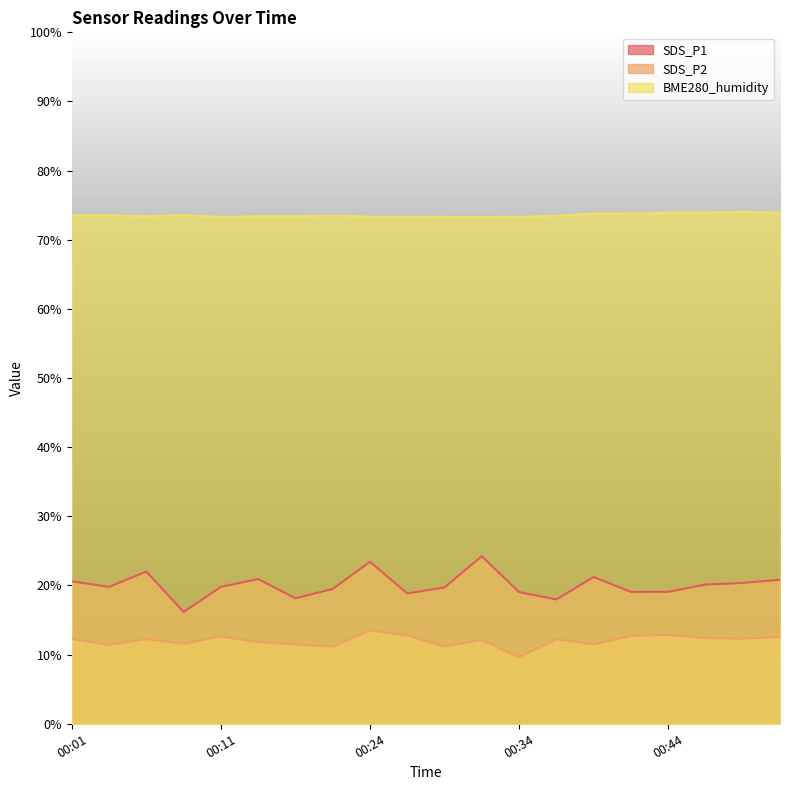

The value of BME280_humidity at 00:04 is 114.0. True or false?

False